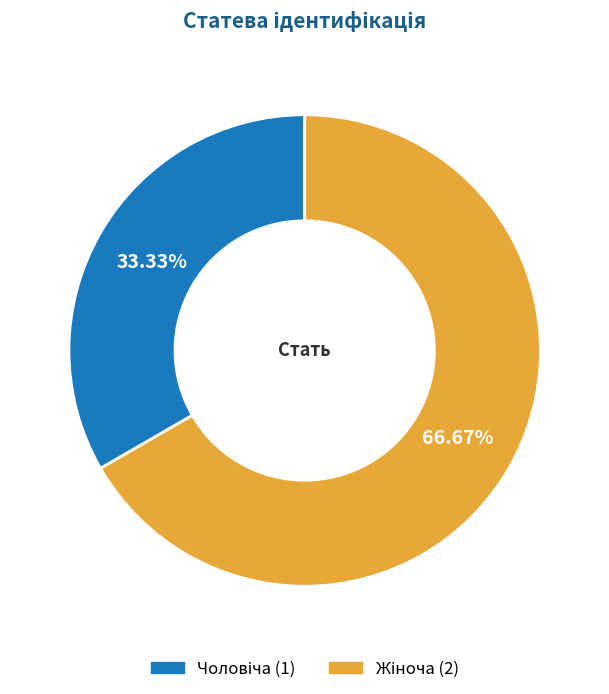

Is there any slice that represents more than half of the pie?

Yes